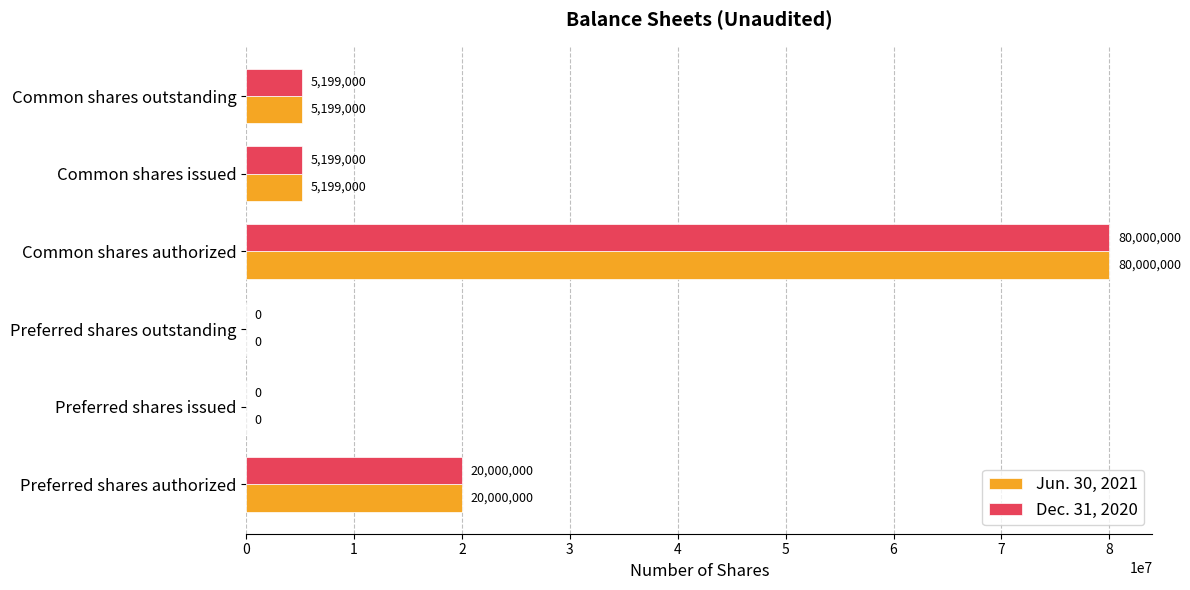

True or false: Jun. 30, 2021 has a value of 0 at Preferred shares outstanding.

True